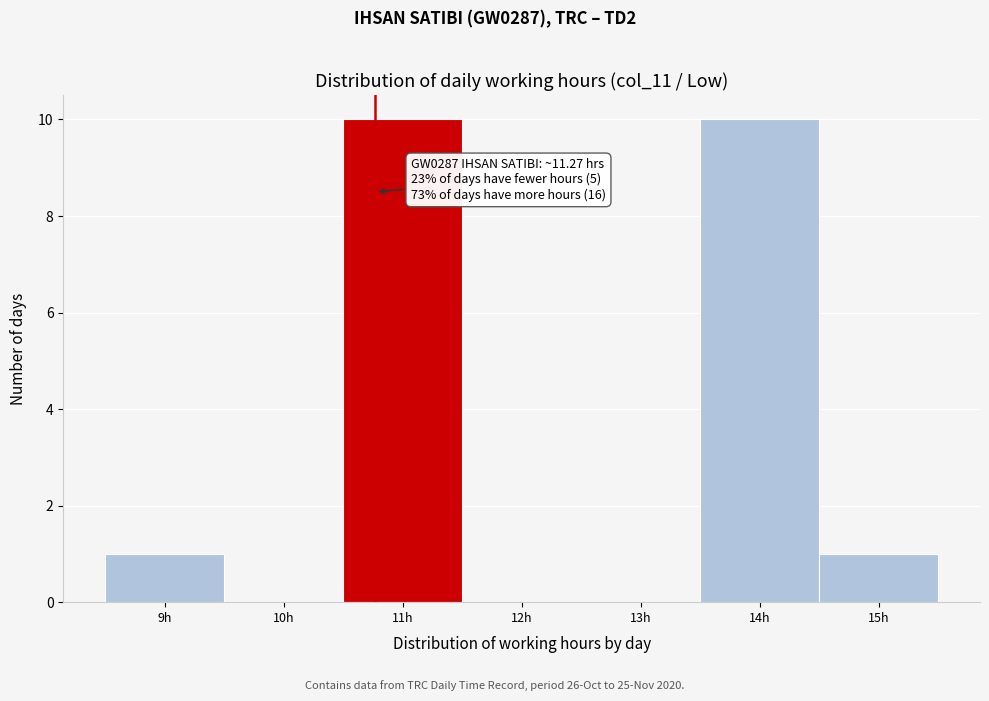

Reading left to right, list all the values displayed in this chart.

9h=1	10h=0	11h=10	12h=0	13h=0	14h=10	15h=1